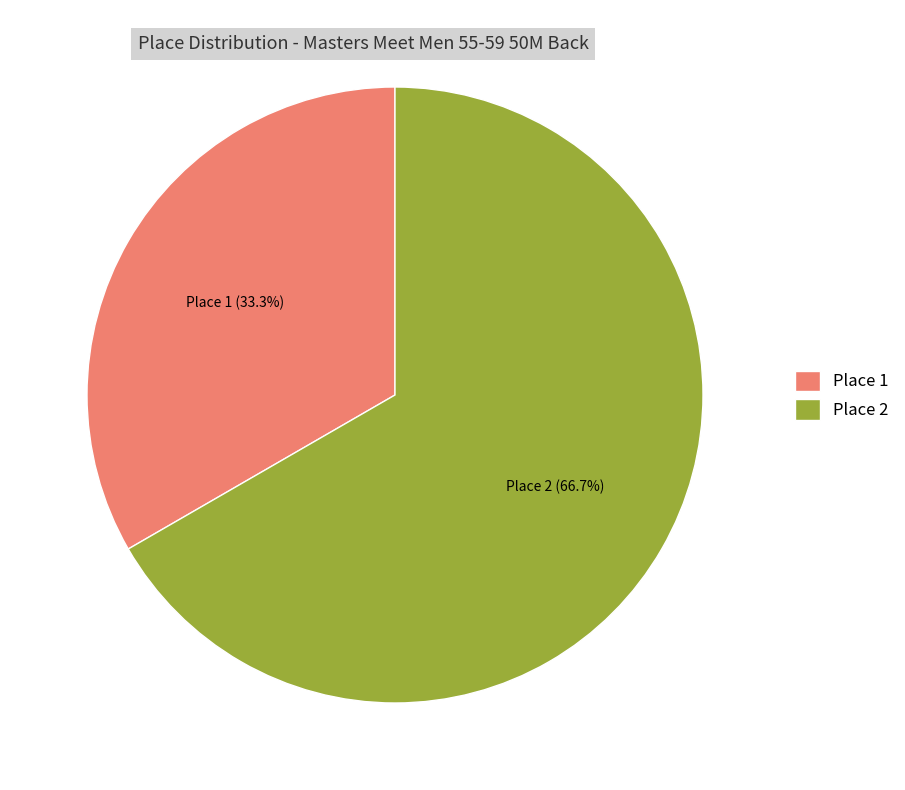

What is the ratio of the value at Place 2 to the value at Place 1?

2.0